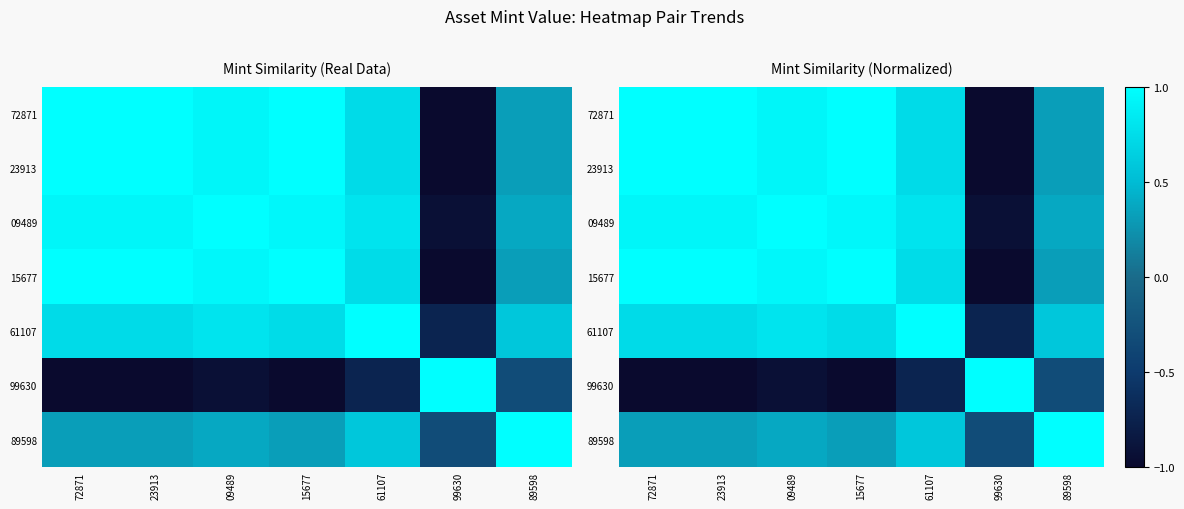

Rank the categories by 23913 value from highest to lowest.

23913, 72871, 15677, 09489, 61107, 89598, 99630